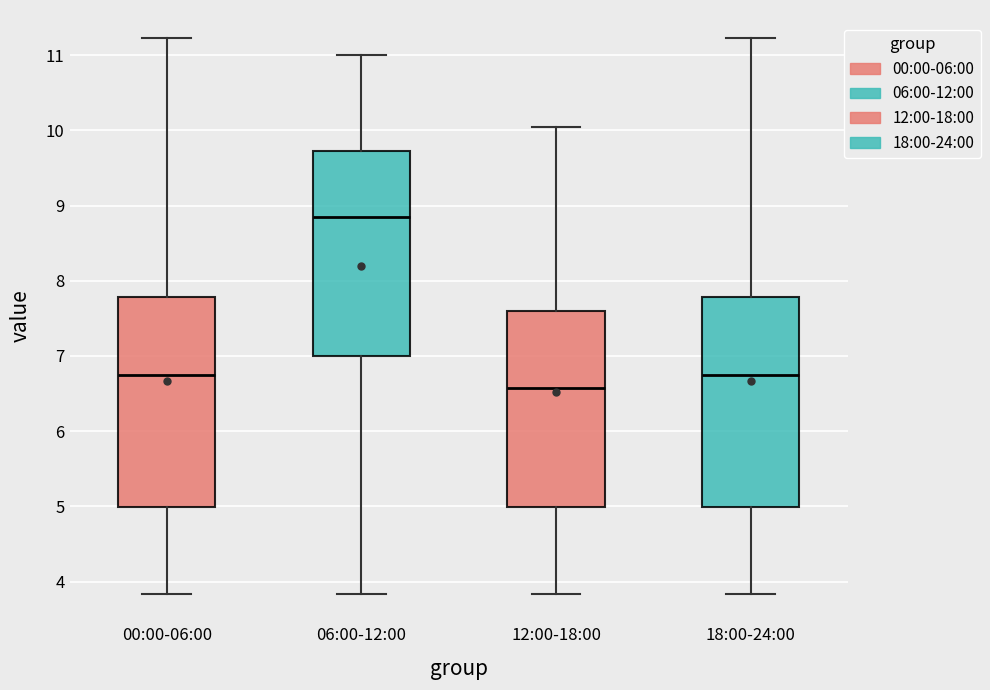

Reading left to right, transcribe this box plot: for each box, give where its median line is, the range the box spans, and where its two whiskers end, as read against the y-axis. The values are not printed on the chart, so give them approximately, as read against the axis.

00:00-06:00: median 6.8, box 5.0 to 7.8, whiskers 3.8 to 11.2
06:00-12:00: median 8.9, box 7.0 to 9.7, whiskers 3.8 to 11.0
12:00-18:00: median 6.6, box 5.0 to 7.6, whiskers 3.8 to 10.1
18:00-24:00: median 6.8, box 5.0 to 7.8, whiskers 3.8 to 11.2